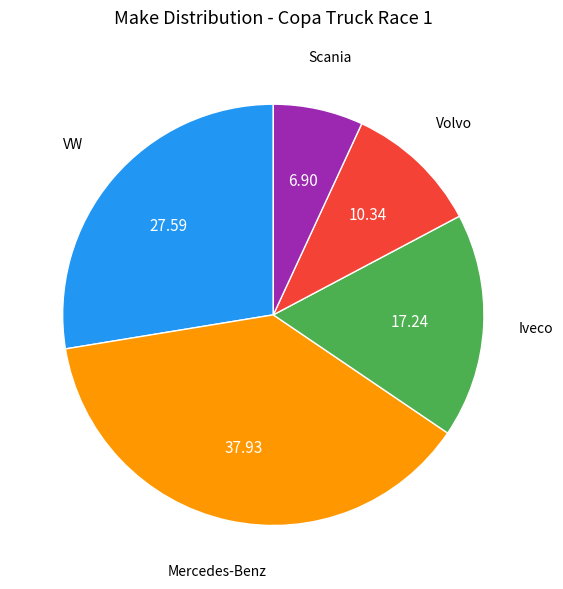

Does any single category account for the majority?

No